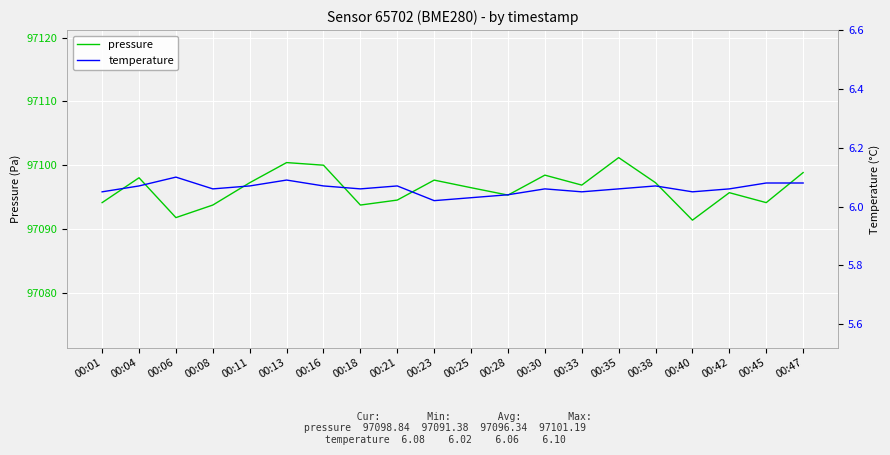

Rank the categories by pressure value from lowest to highest.

00:40, 00:06, 00:08, 00:18, 00:01, 00:45, 00:21, 00:28, 00:42, 00:25, 00:33, 00:11, 00:38, 00:23, 00:04, 00:30, 00:47, 00:16, 00:13, 00:35